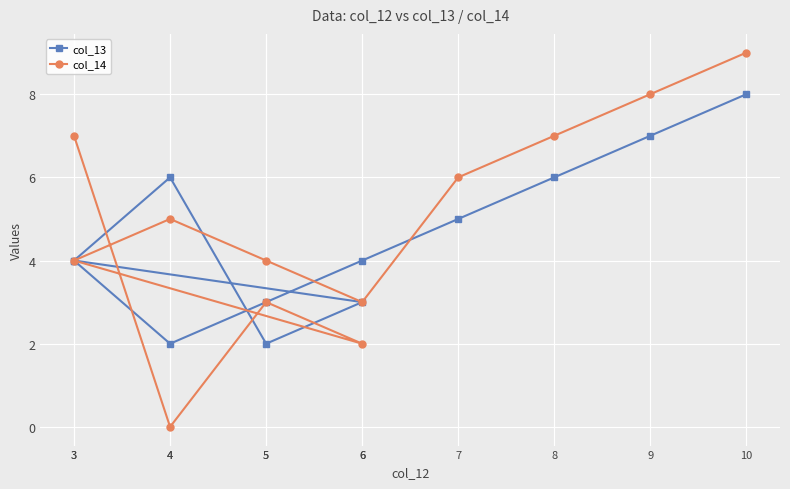

What is the difference between the maximum and minimum values in the col_13 series?

6